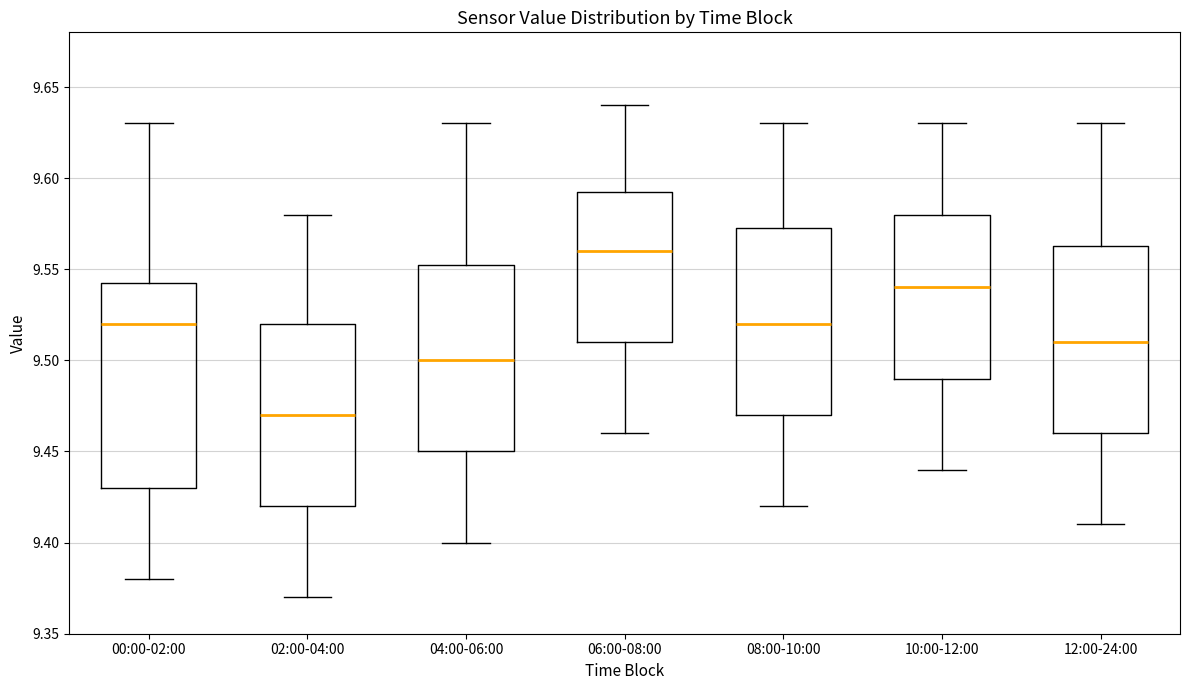

Which box has the highest median line?

06:00-08:00